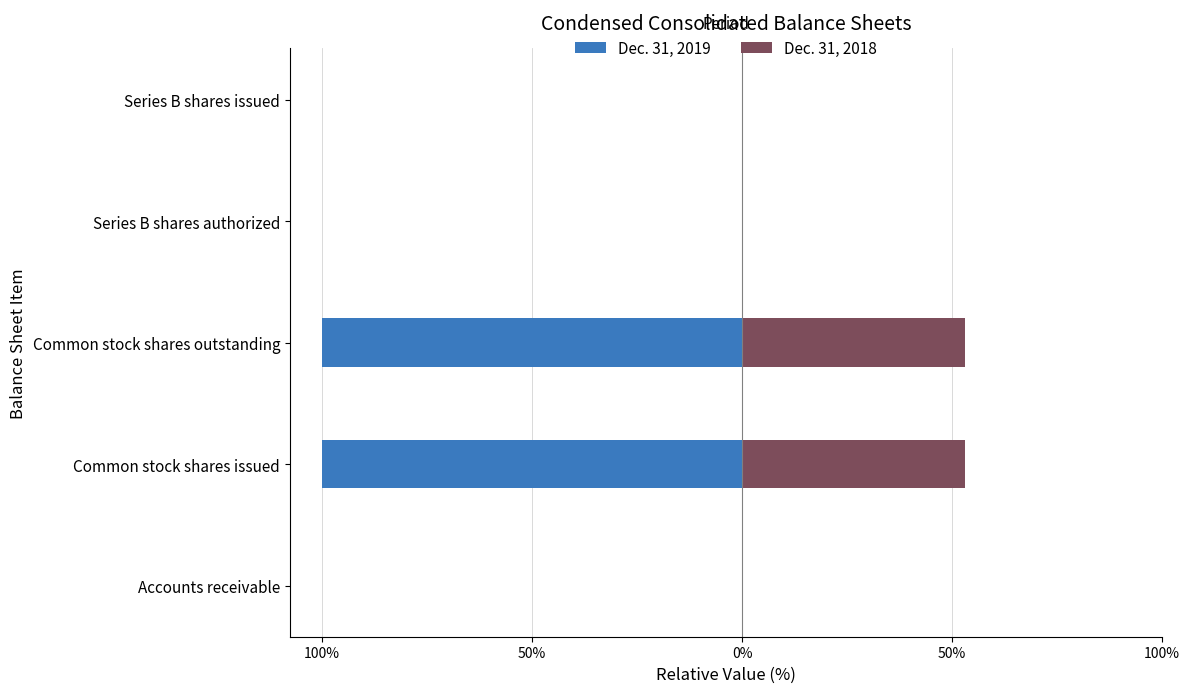

At Common stock shares issued, list the series in order from largest to smallest.

Dec. 31, 2018, Dec. 31, 2019